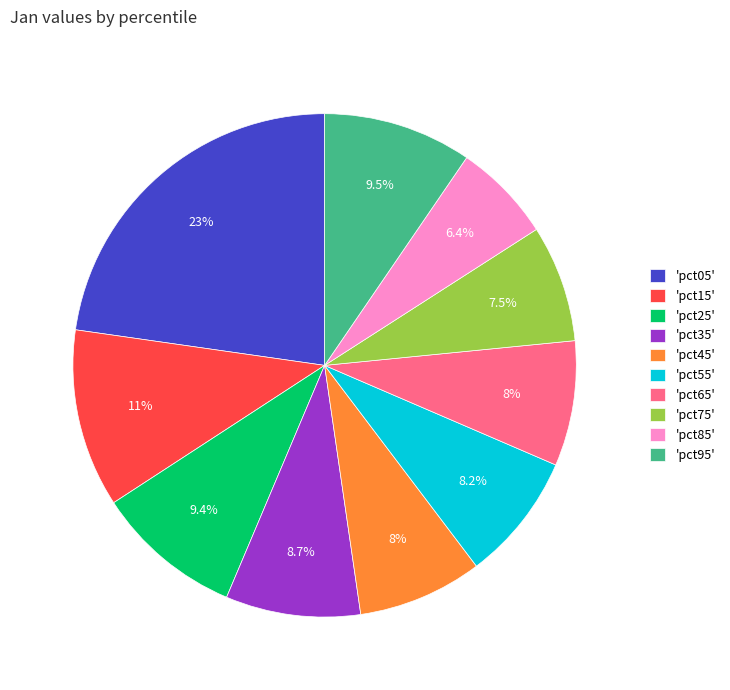

Does 'pct35' account for over 50% of the chart?

No